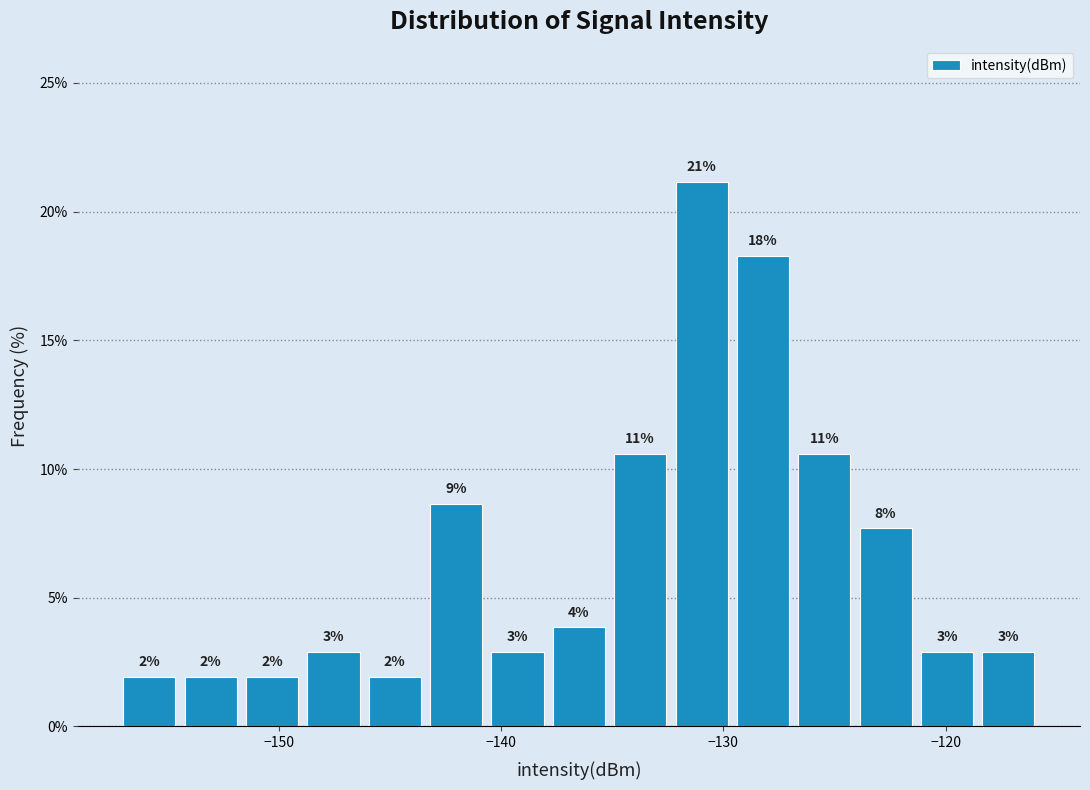

Read against the x-axis, roughly where is the centre of the tallest bar?

-131